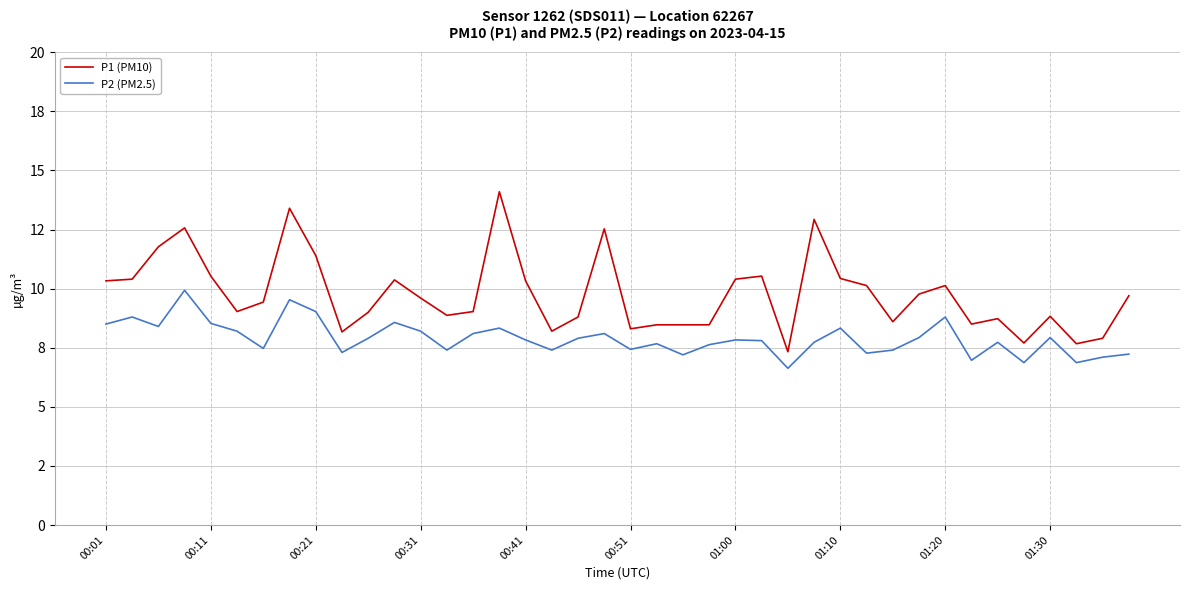

True or false: P1 (PM10) and P2 (PM2.5) intersect in this chart.

False